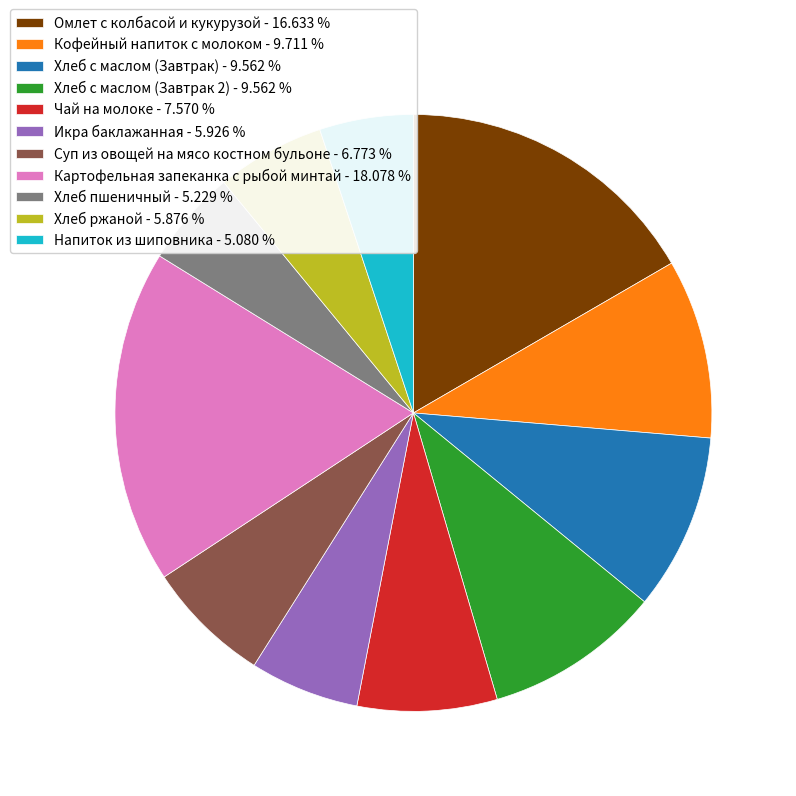

Does any single category account for the majority?

No